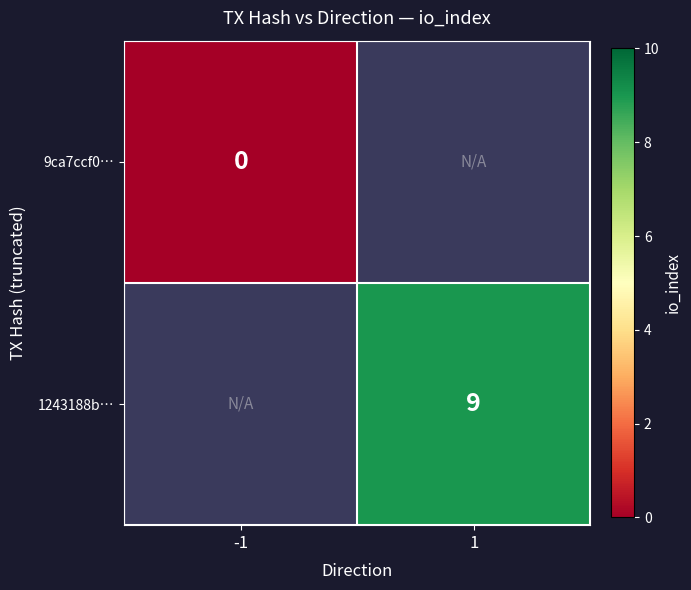

What is the greatest value displayed?

9.0